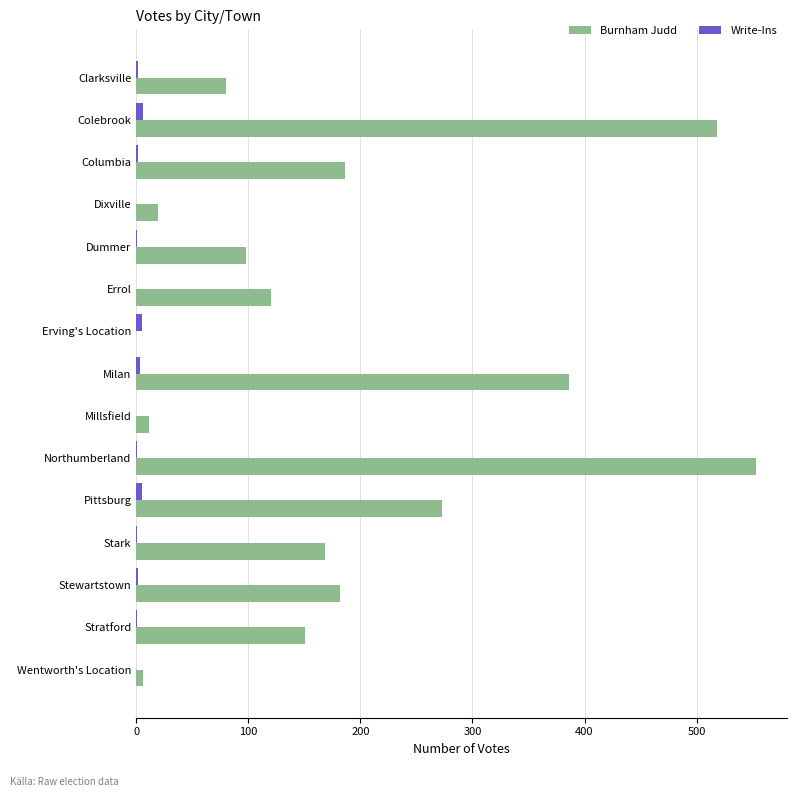

What is the sum of all Write-Ins values?

29